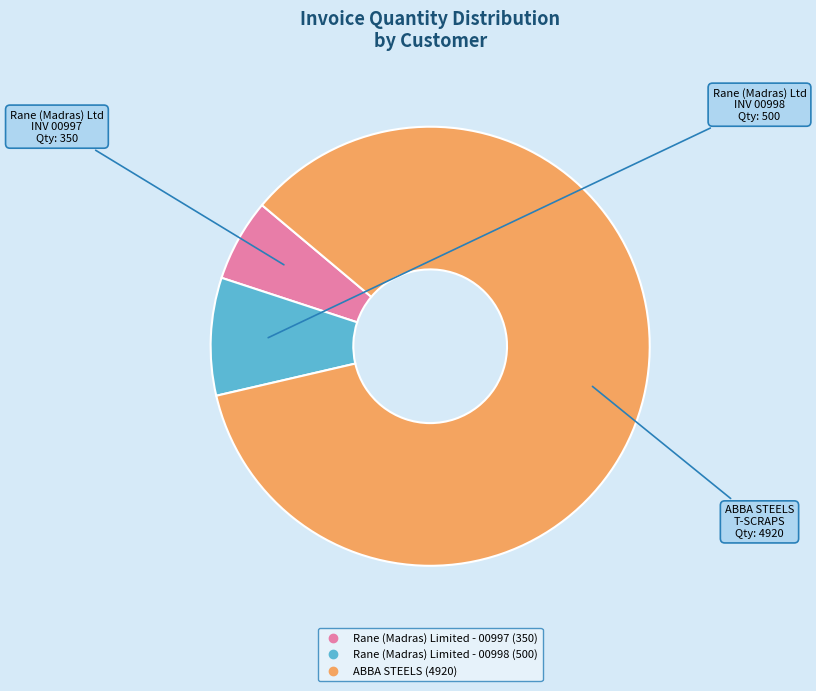

What is the majority slice?

ABBA STEELS